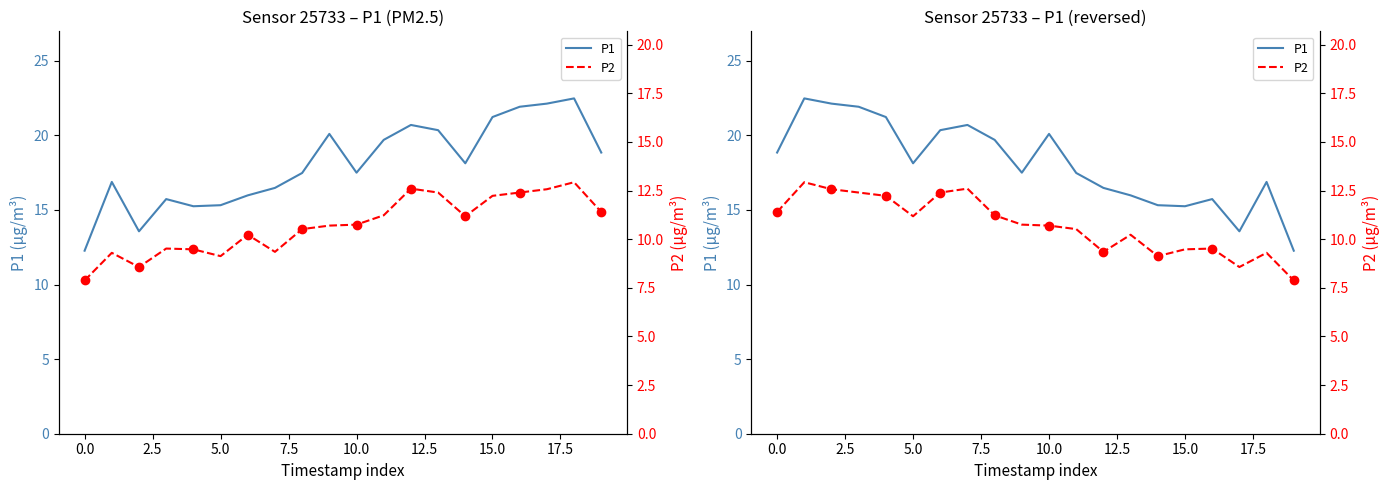

How many interior local valleys does the P1 series have?

4